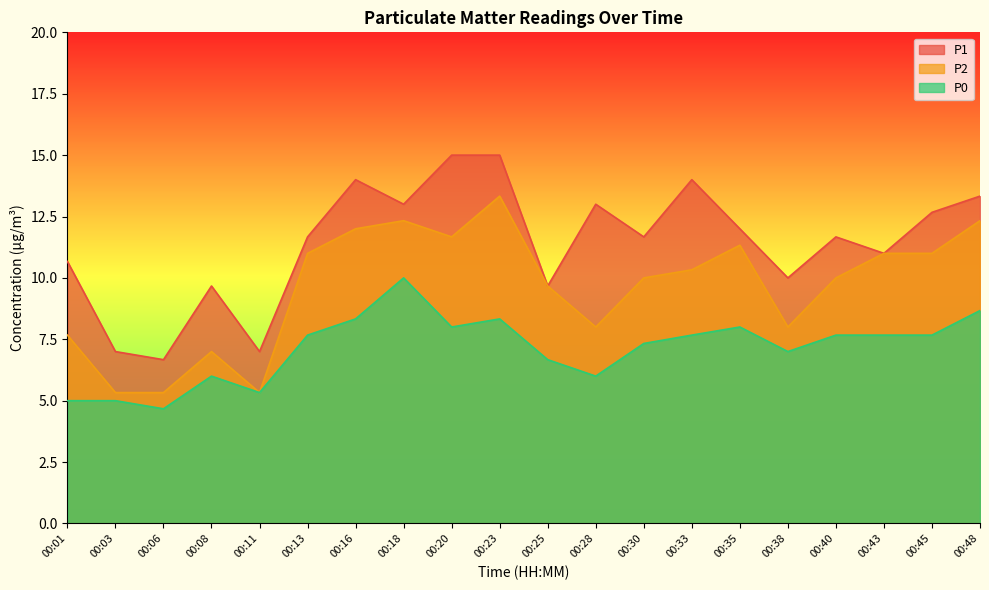

What is the maximum value for P0?

10.0